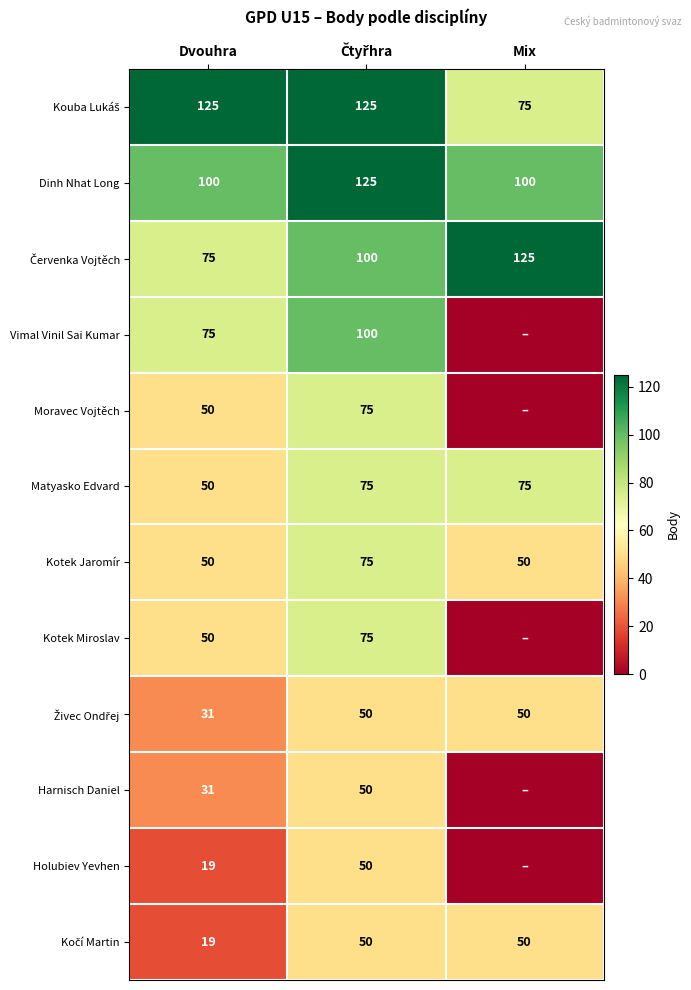

What is the sum of all Matyasko Edvard values?

200